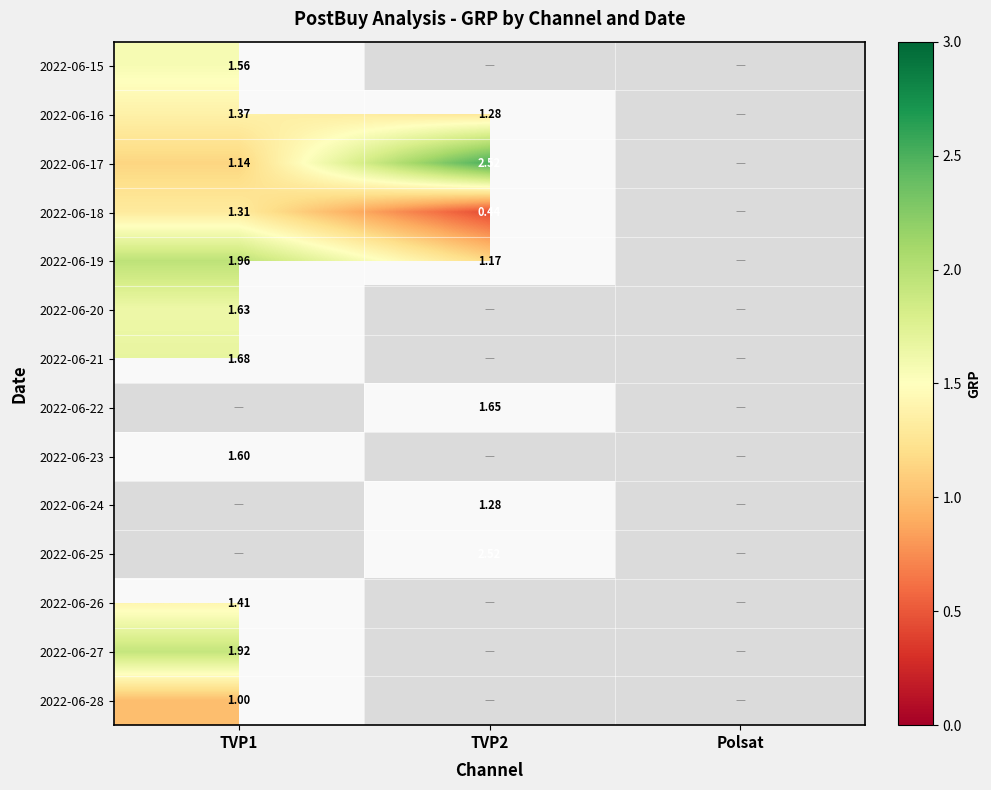

Is the value of 2022-06-16 at Polsat greater than the value of 2022-06-23 at Polsat?

No